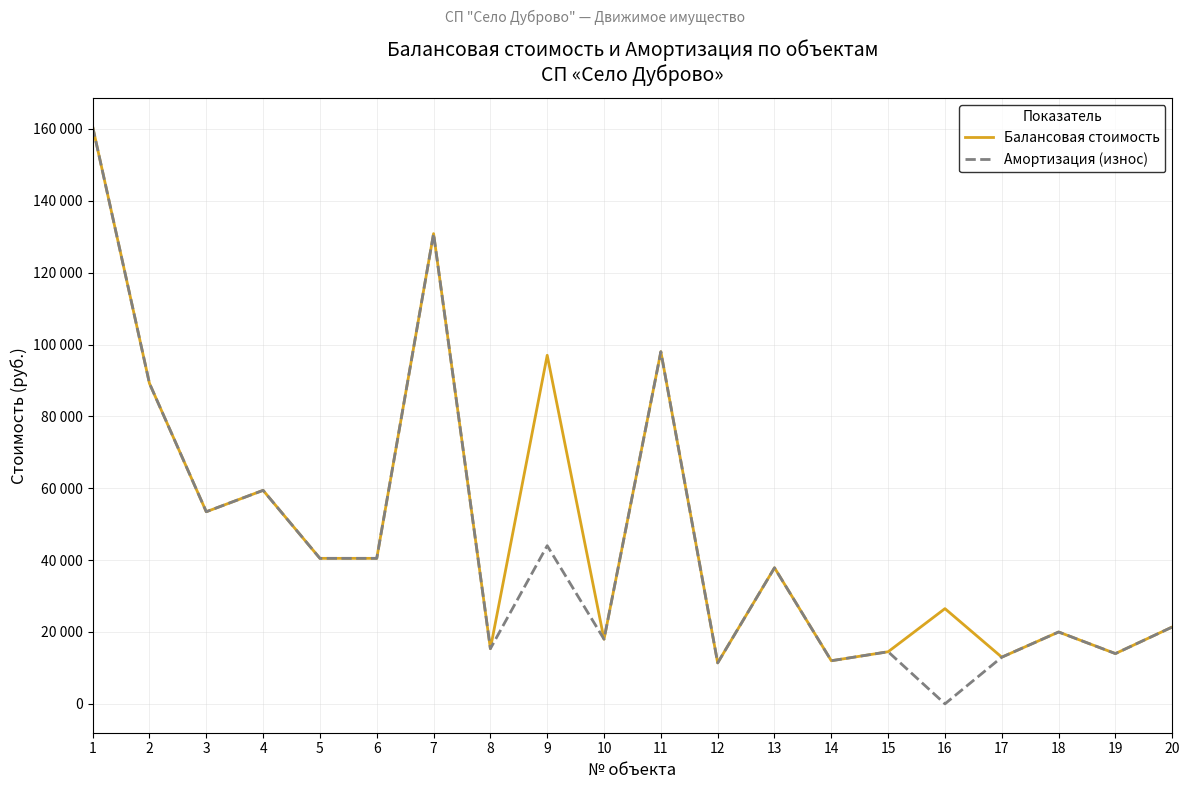

Does the chart display data point markers on the line(s)?

No